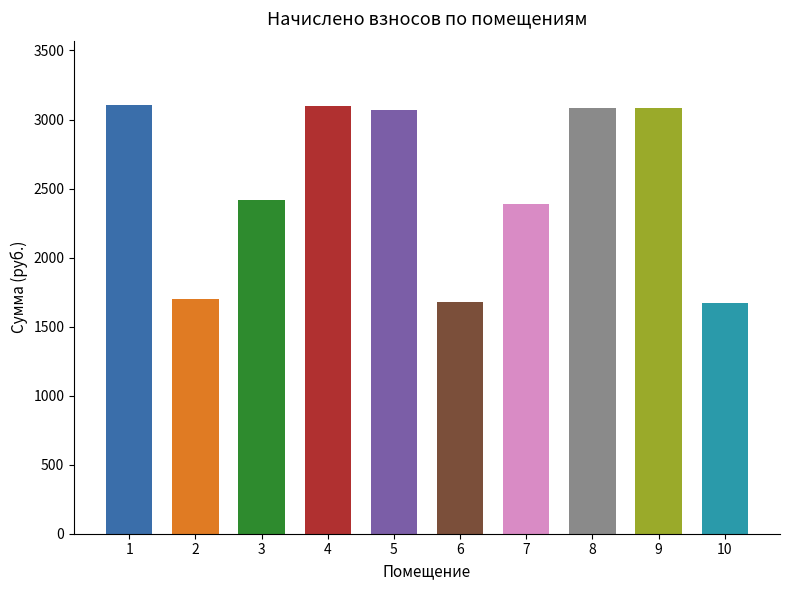

Approximately how many times larger is the value at 5 compared to 9?

1.0